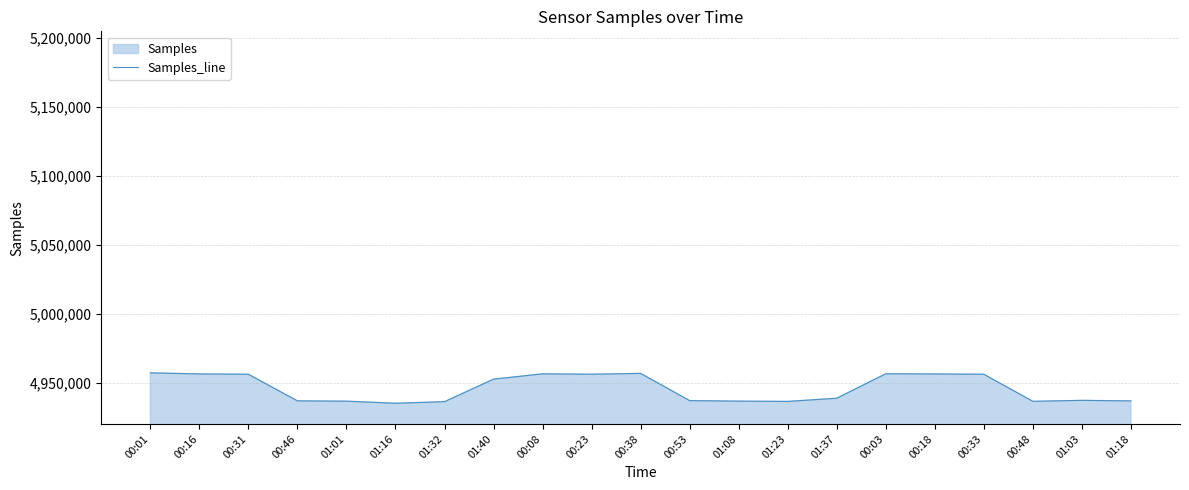

Where does the data first go above 4938656?

00:01